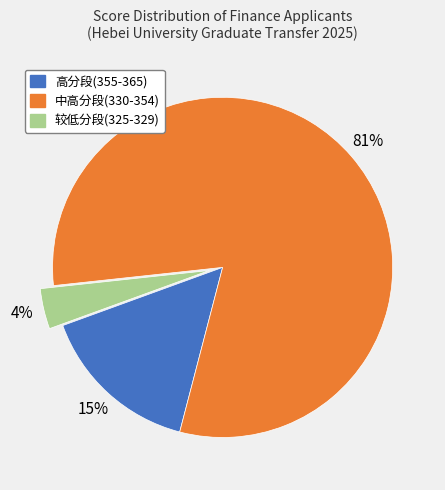

To the nearest percent, what is the average slice percentage?

33%